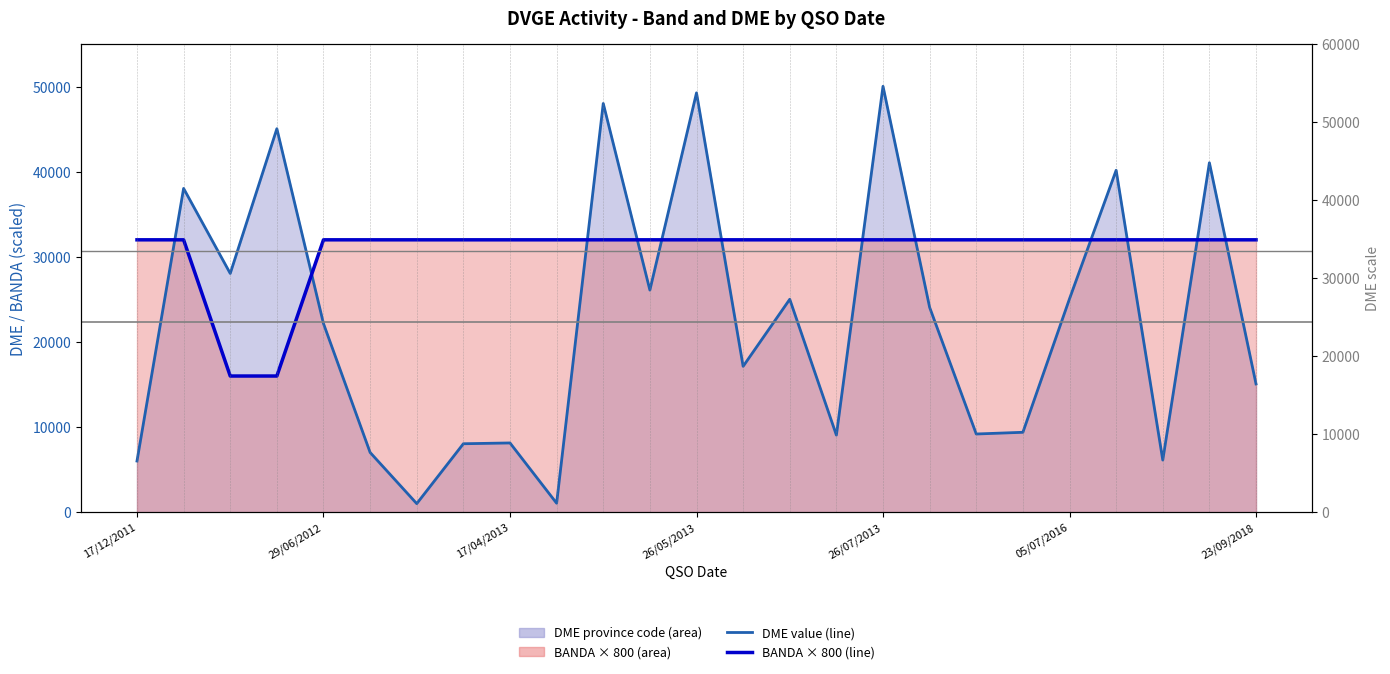

Which series has the widest spread of values?

DME value